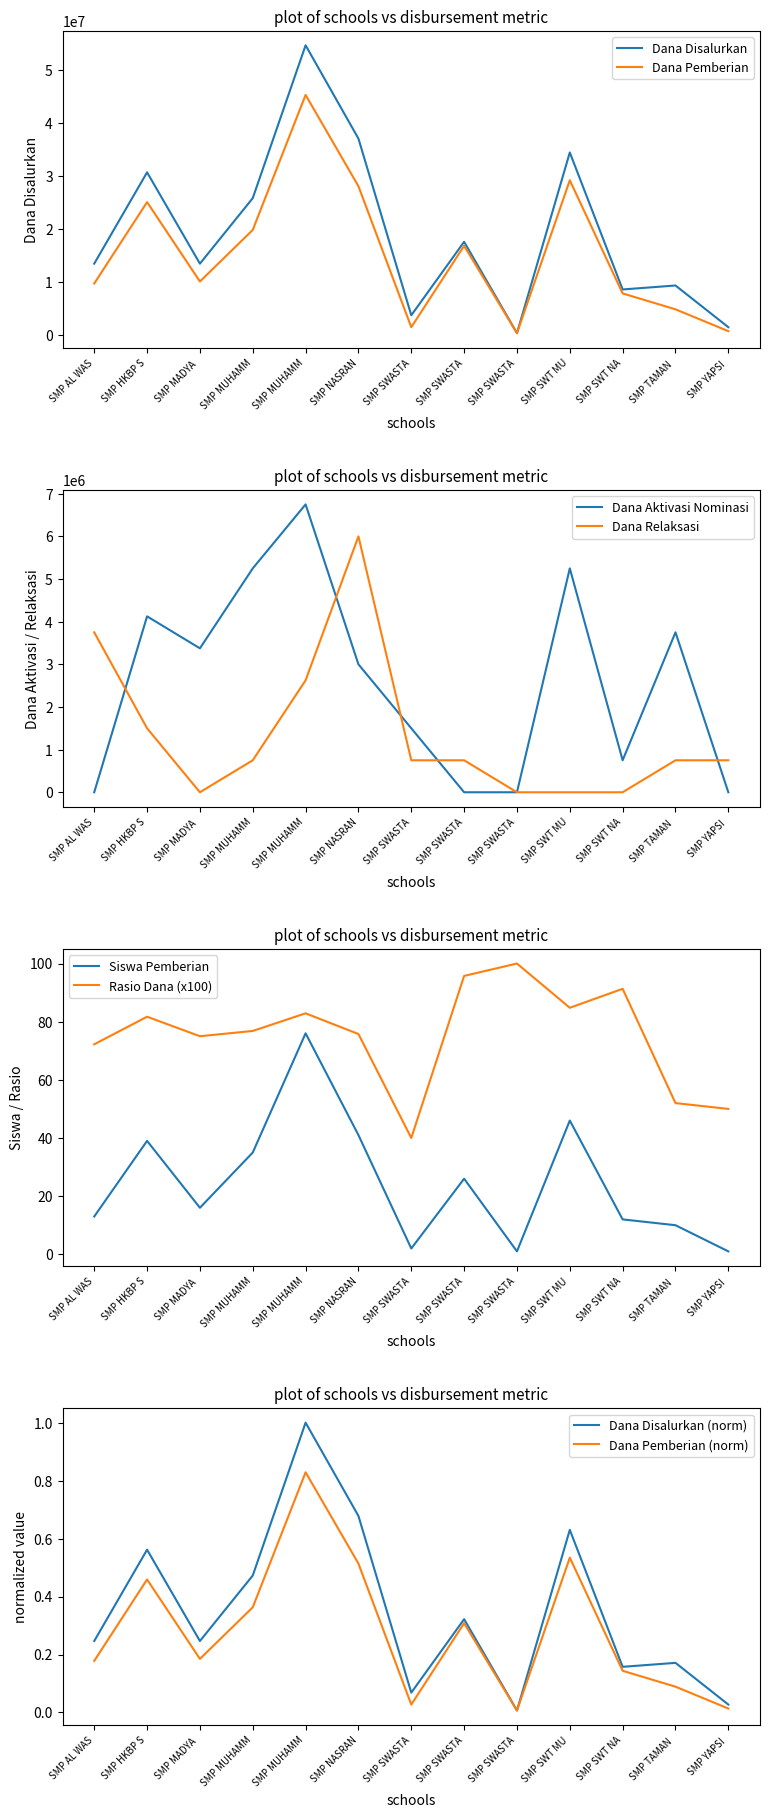

What is the difference between the second highest and second lowest values in the Dana Disalurkan series?

35625000